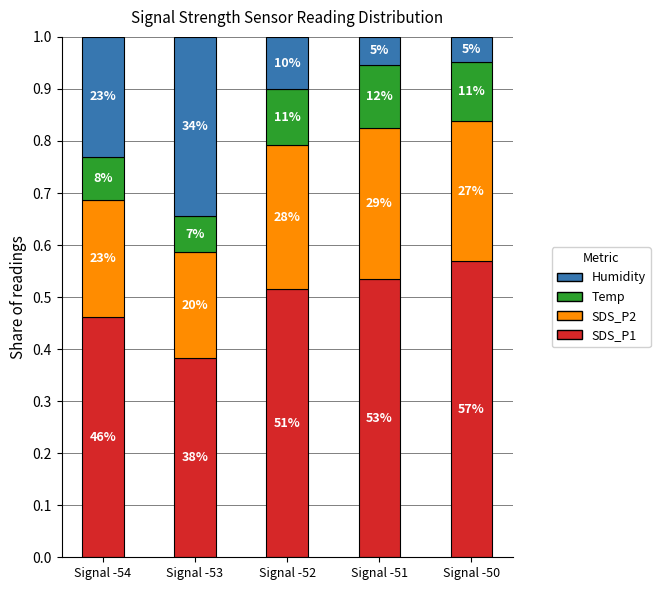

What are all the series names shown in the legend?

Humidity, Temp, SDS_P2, SDS_P1